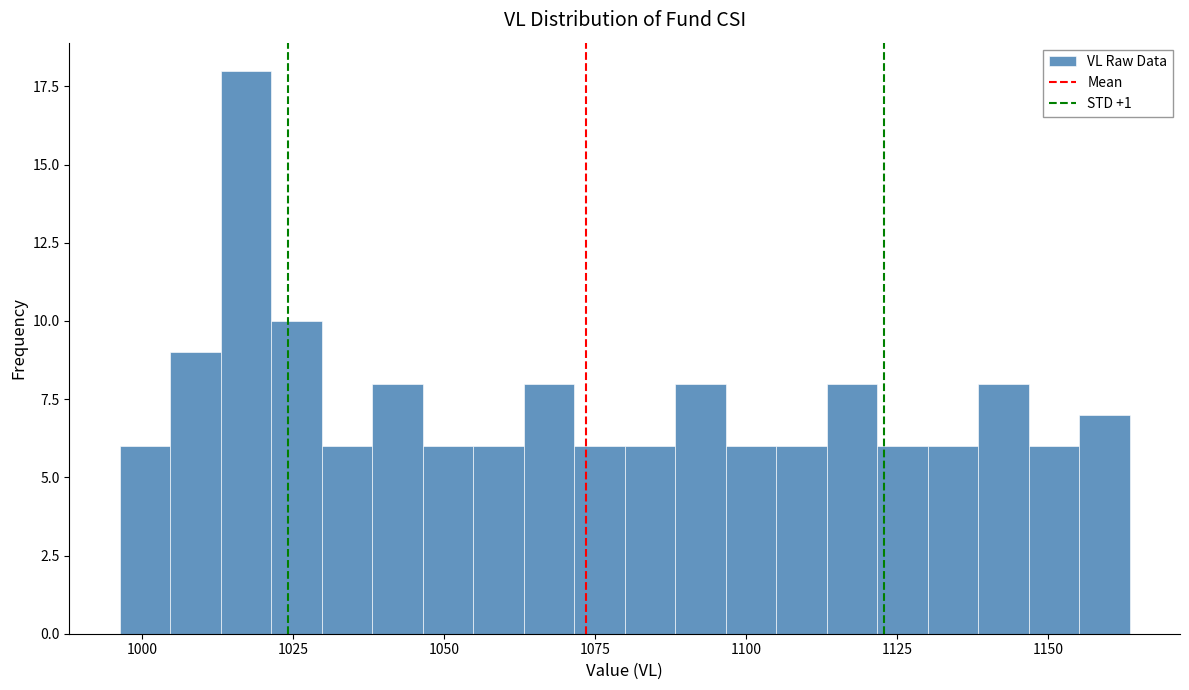

Read against the x-axis, roughly where is the centre of the tallest bar?

1015